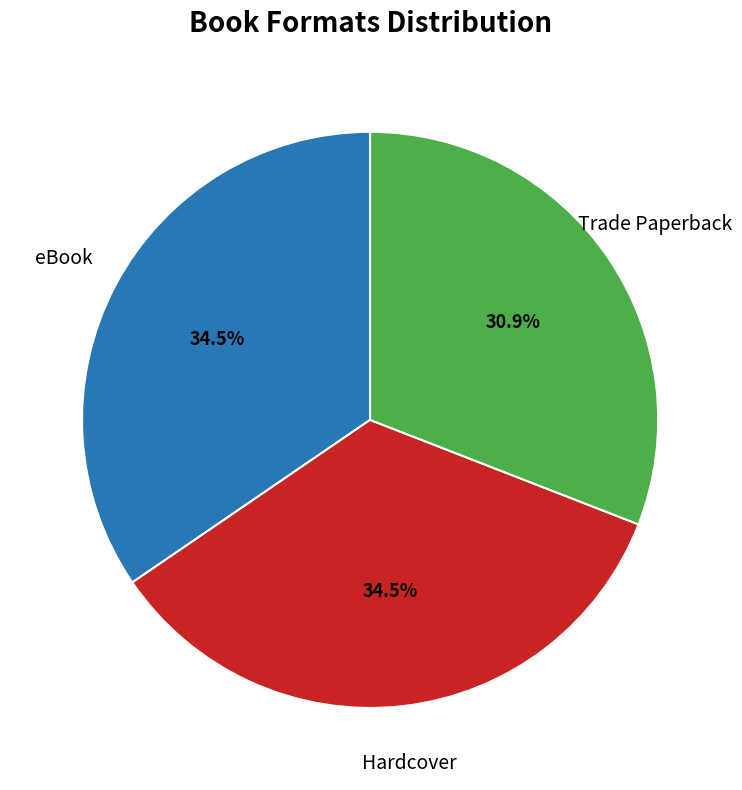

Does any single category account for the majority?

No